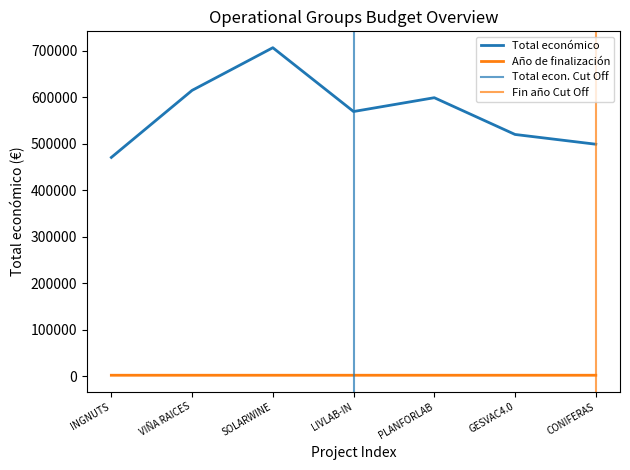

What is the approximate value of Año de finalización at GESVAC4.0?

2027